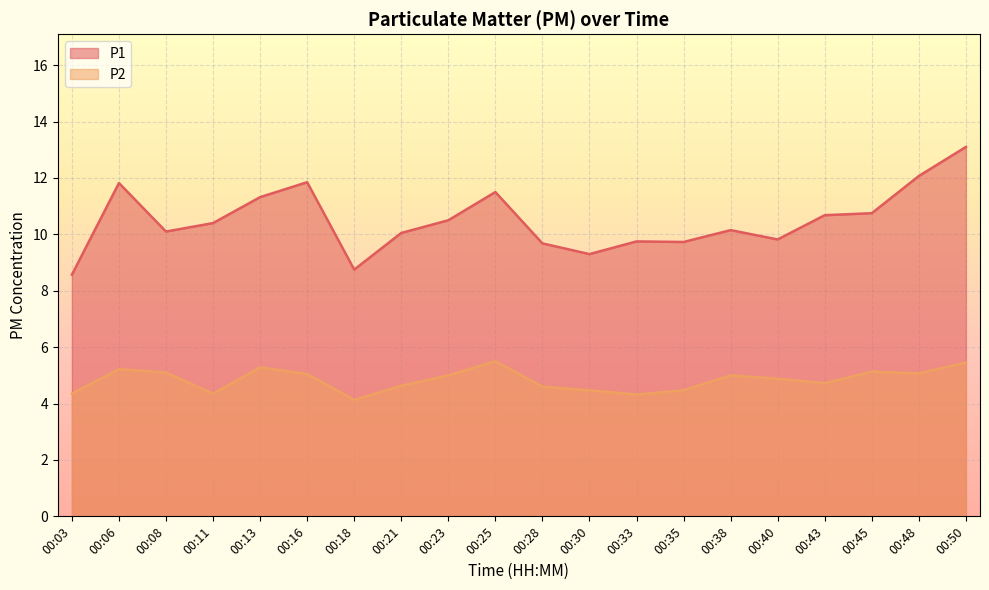

What is the minimum value for P1?

8.6